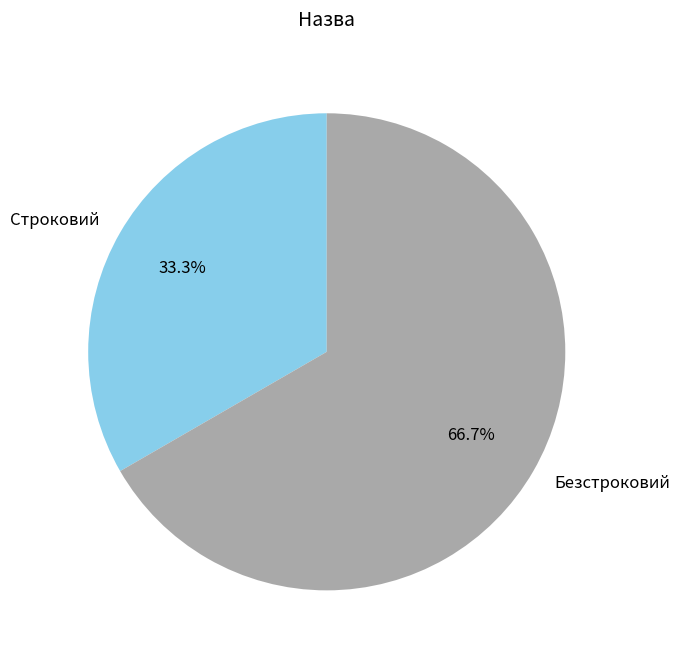

To the nearest percent, what is the difference between the largest and smallest slice percentages?

33%